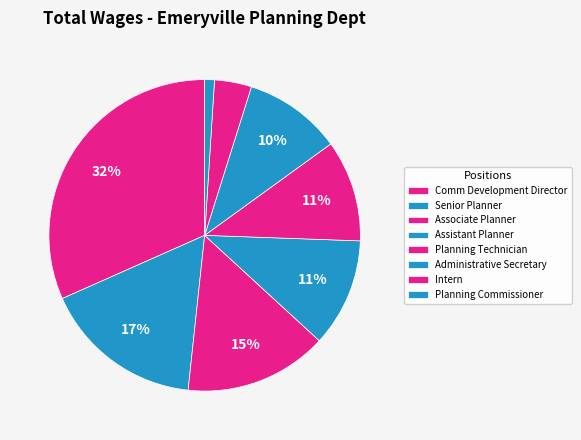

Is there any slice that represents more than half of the pie?

No